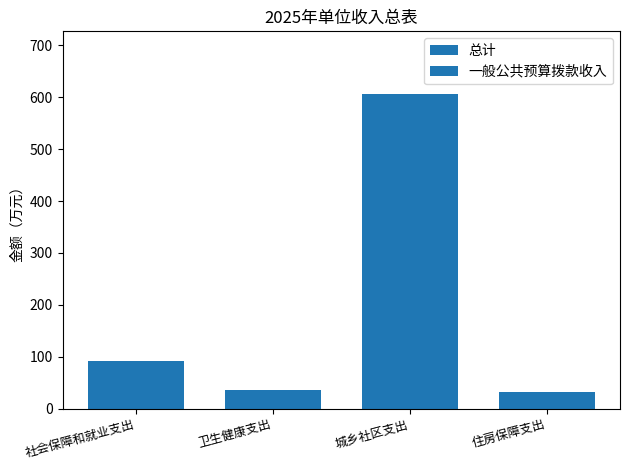

Reading left to right, extract all data points from this chart.

总计: 91.8	35.1	605.8	31.7
一般公共预算拨款收入: 91.8	35.1	605.8	31.7